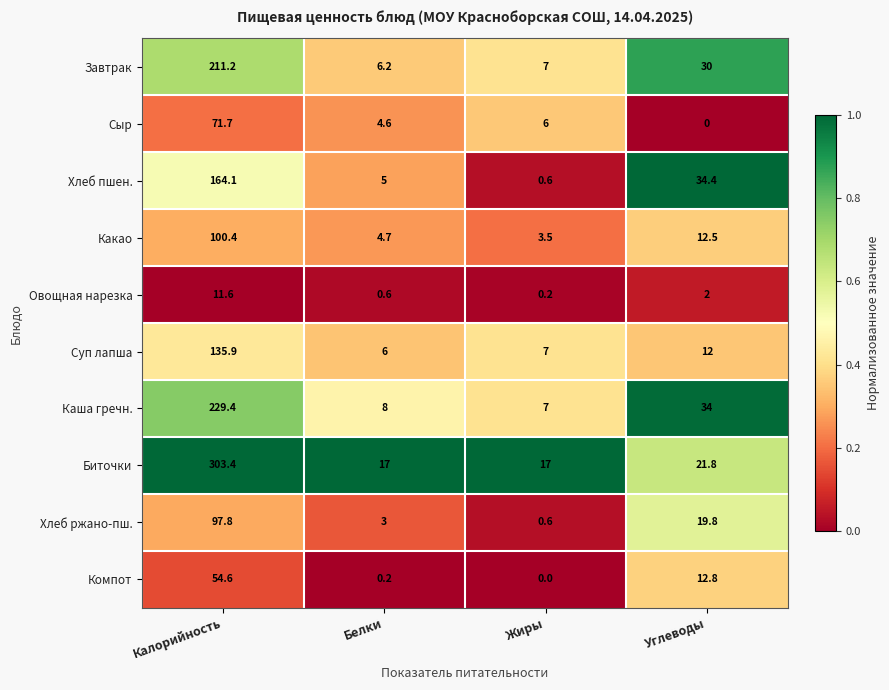

Count the number of categories in the chart.

4